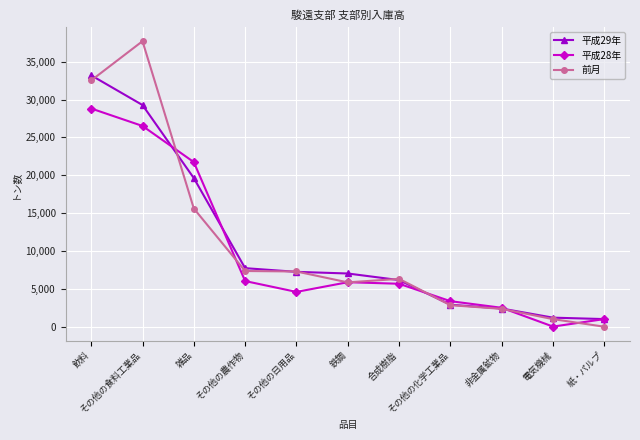

In 平成28年, how many points are higher than both neighbors (excluding endpoints)?

1